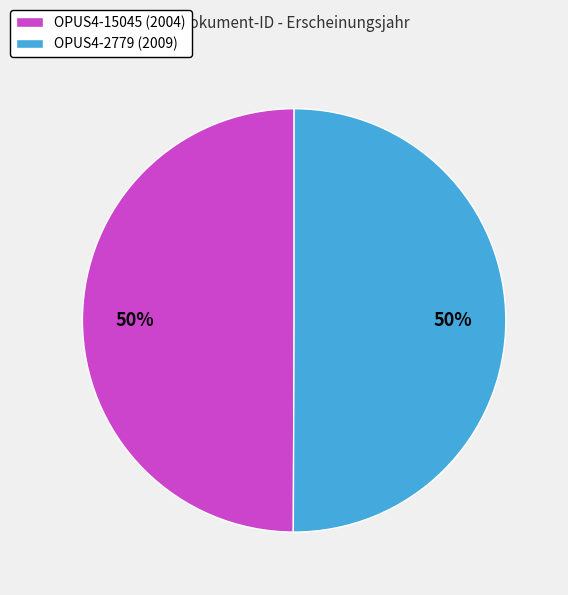

The OPUS4-15045 (2004) slice represents 50% of the pie. True or false?

True